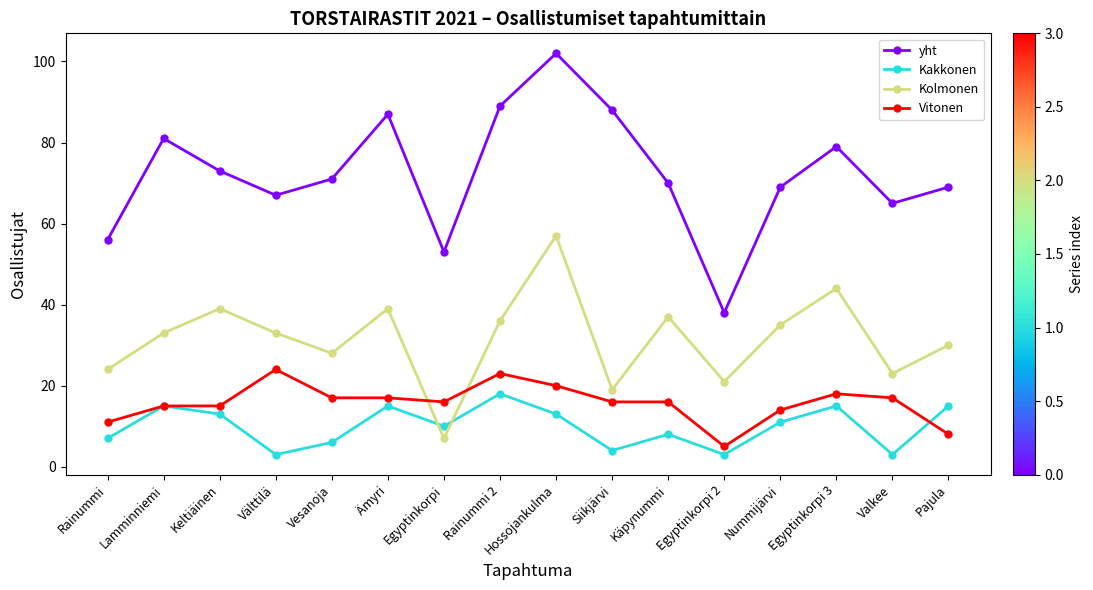

The Vitonen series shows 16 at Siikjärvi. True or false?

True